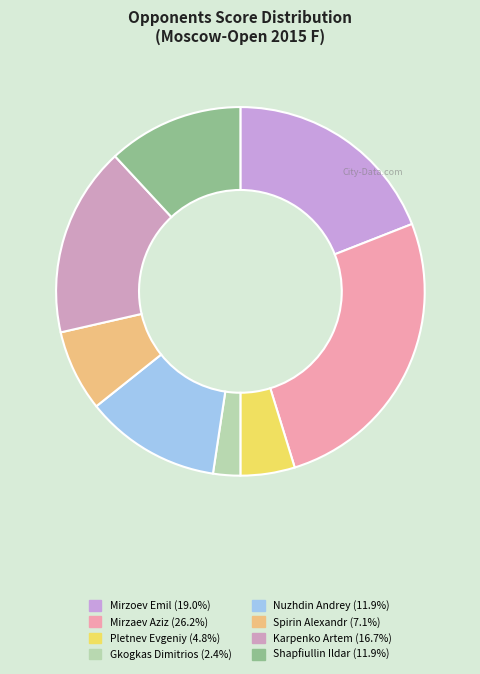

Between Spirin Alexandr and Gkogkas Dimitrios, which is larger?

Spirin Alexandr